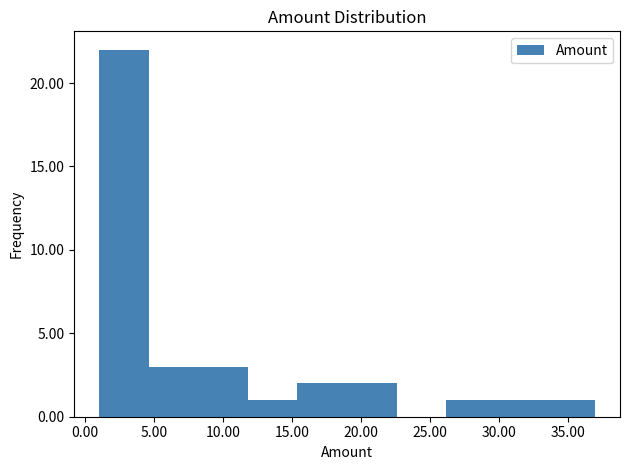

How tall is the bar that spans 29.8 to 33.4 on the x-axis? Neither the bar edges nor the heights are printed on the chart, so give them approximately, as read against the axes.

1